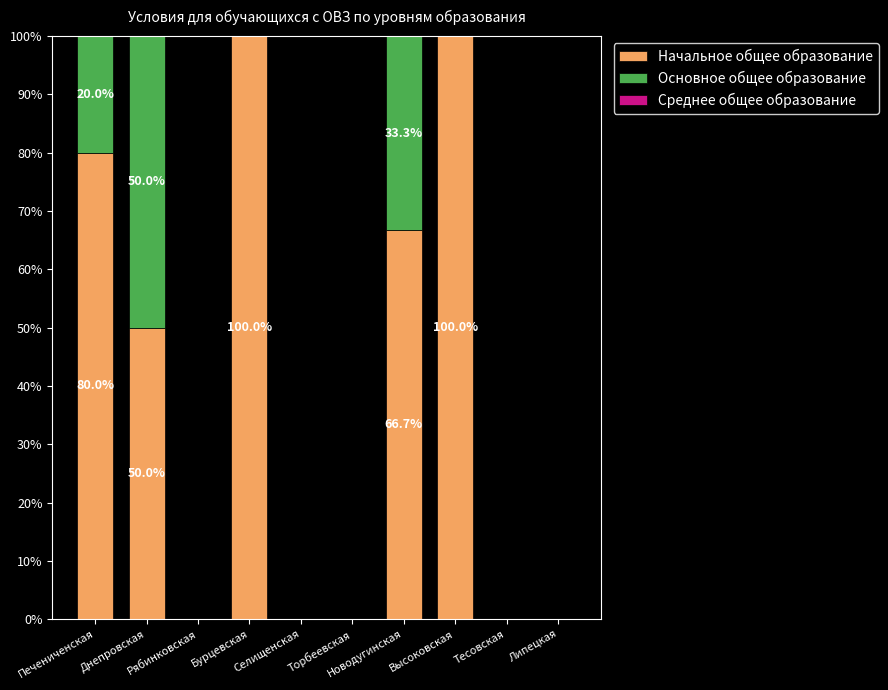

What is the maximum value for Начальное общее образование?

100.0